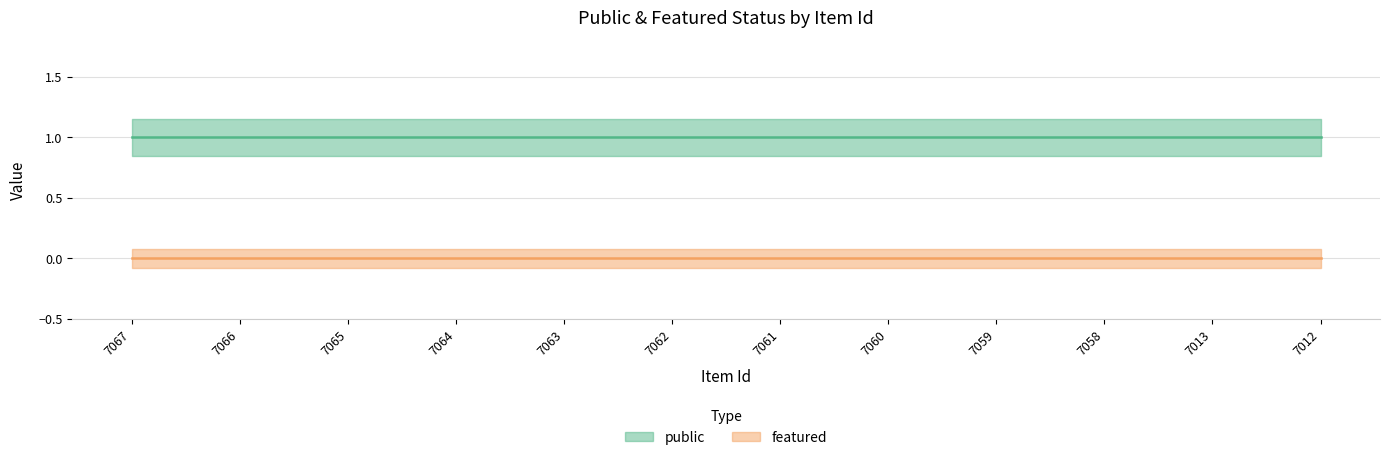

Between 7062 and 7059, which series saw the biggest shift?

public